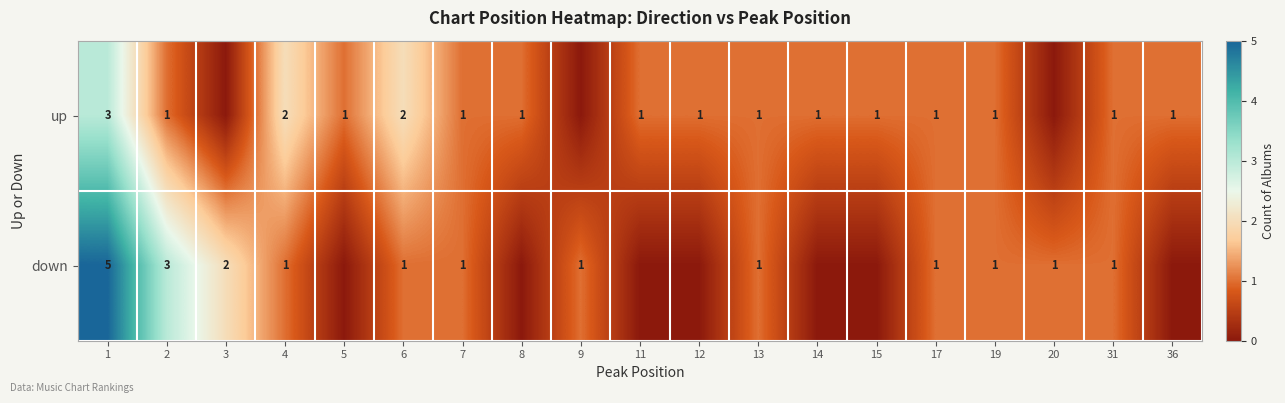

Rank the series at 2 from highest to lowest value.

down, up